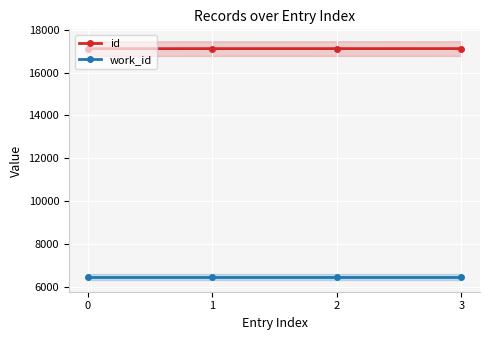

What is the sum of all id values?

68489